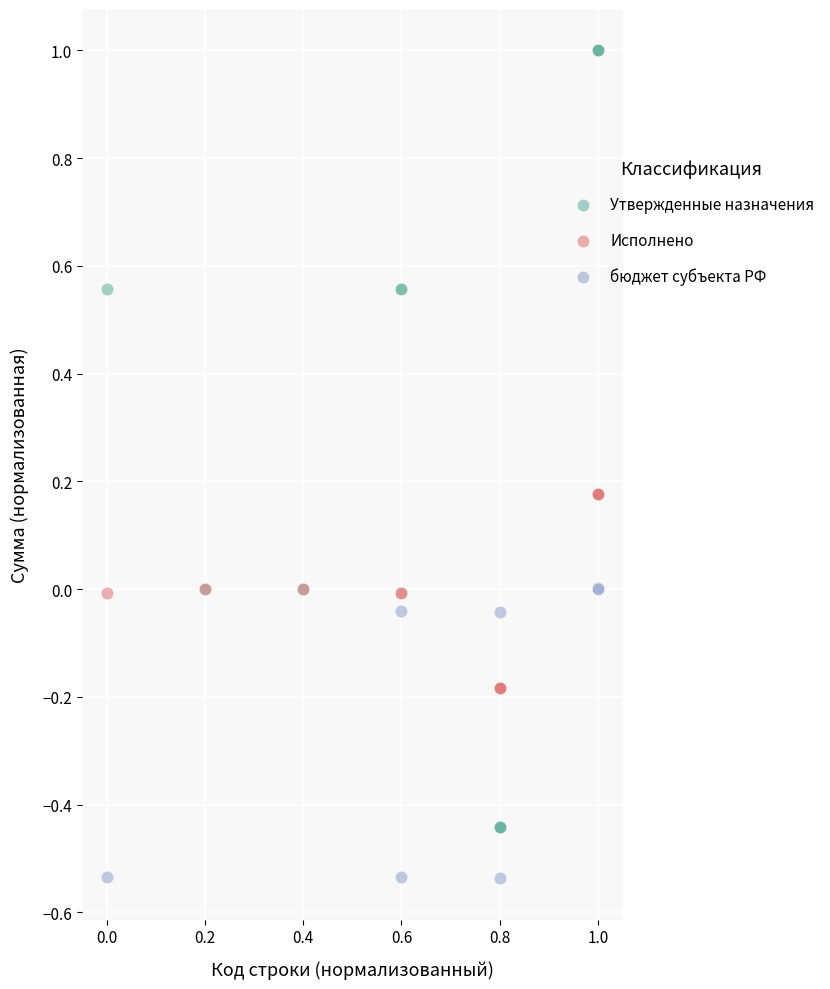

Which series has the widest spread of Y values?

Утвержденные назначения